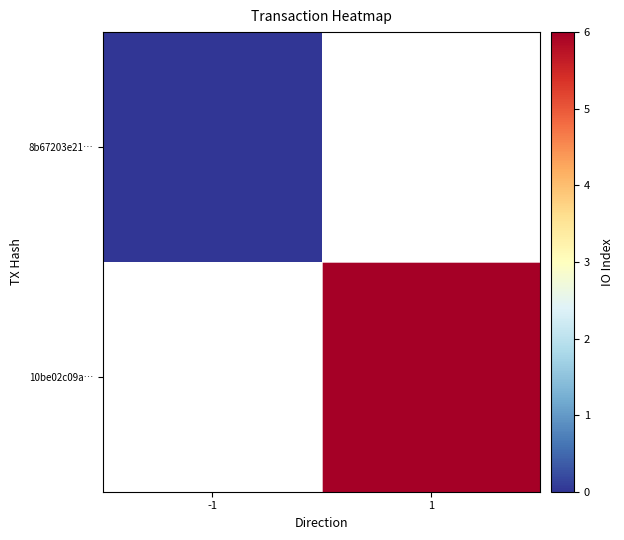

List the labels in order of 10be02c09a… value, smallest first.

-1, 1